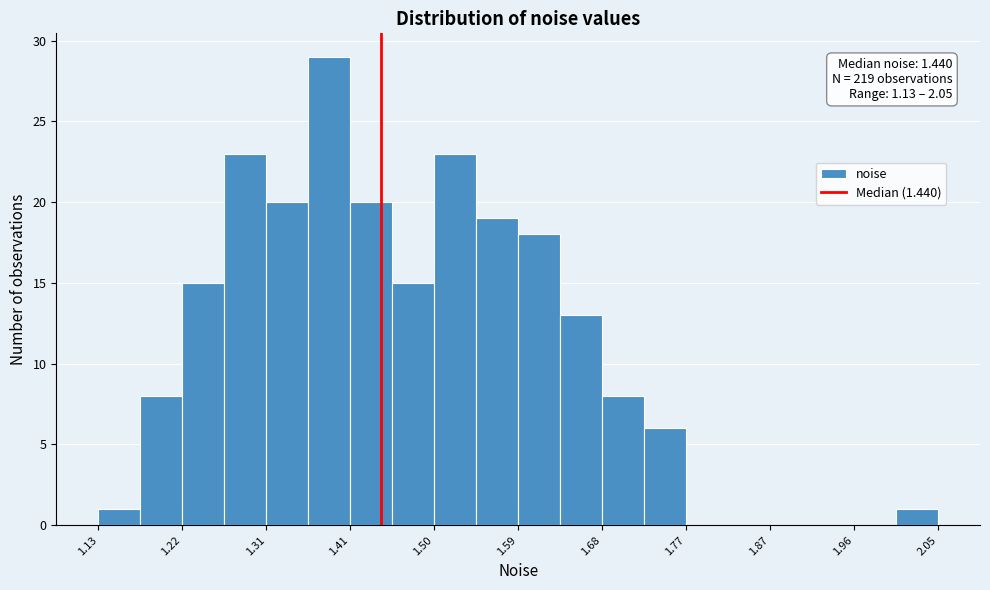

Which range on the x-axis has the tallest bar?

1.36 to 1.41